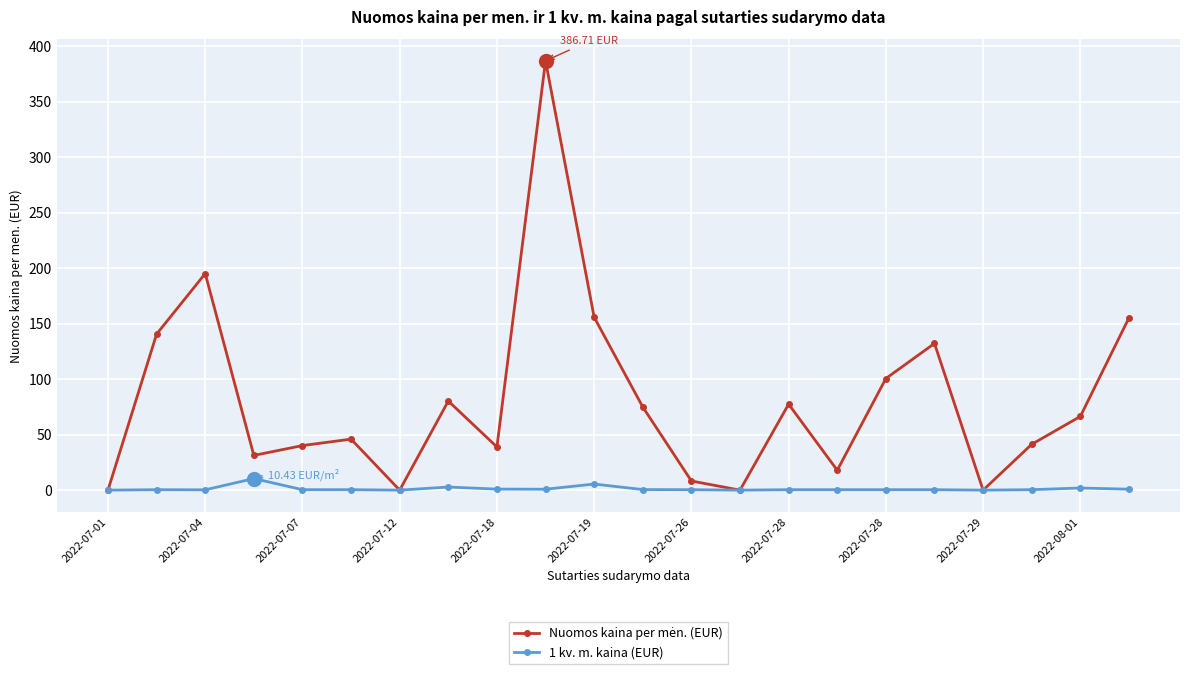

How many interior local peaks does the 1 kv. m. kaina (EUR) series have?

5